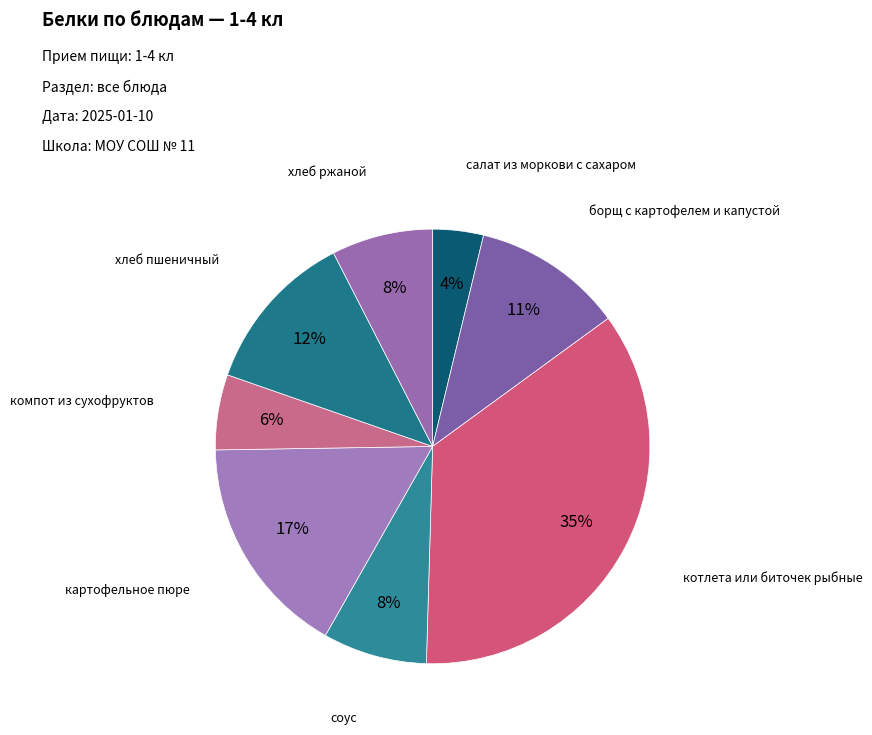

How many slices are in this pie chart?

8